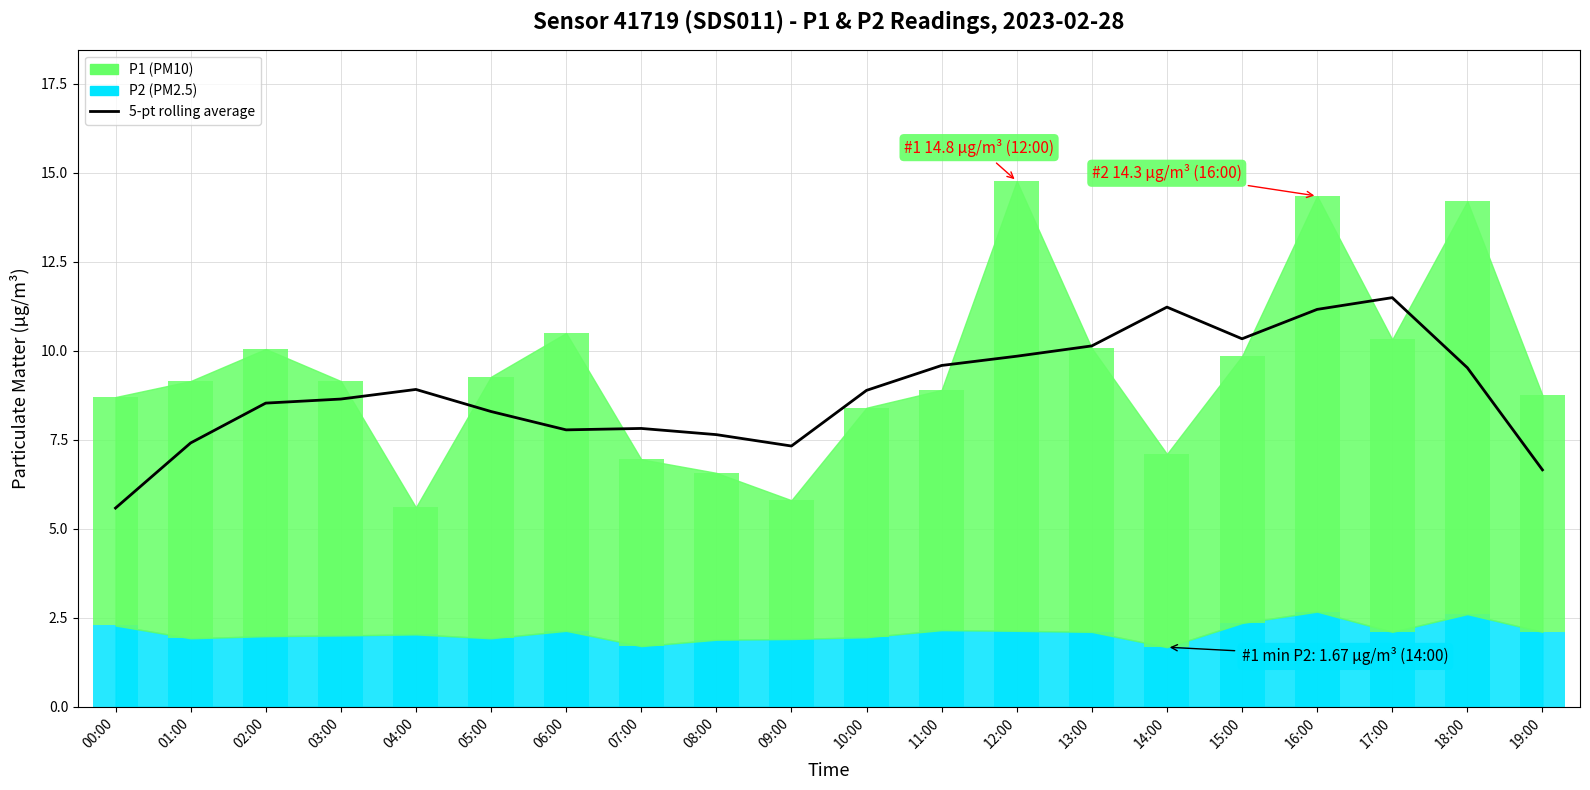

Does the chart contain any negative values?

No